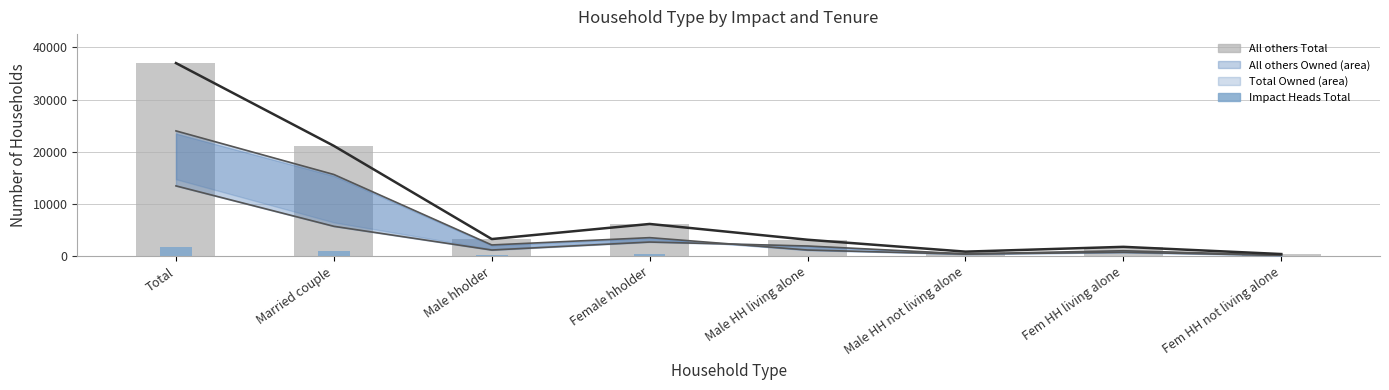

What is the difference between the maximum and minimum values in the All others Total (line) series?

36560